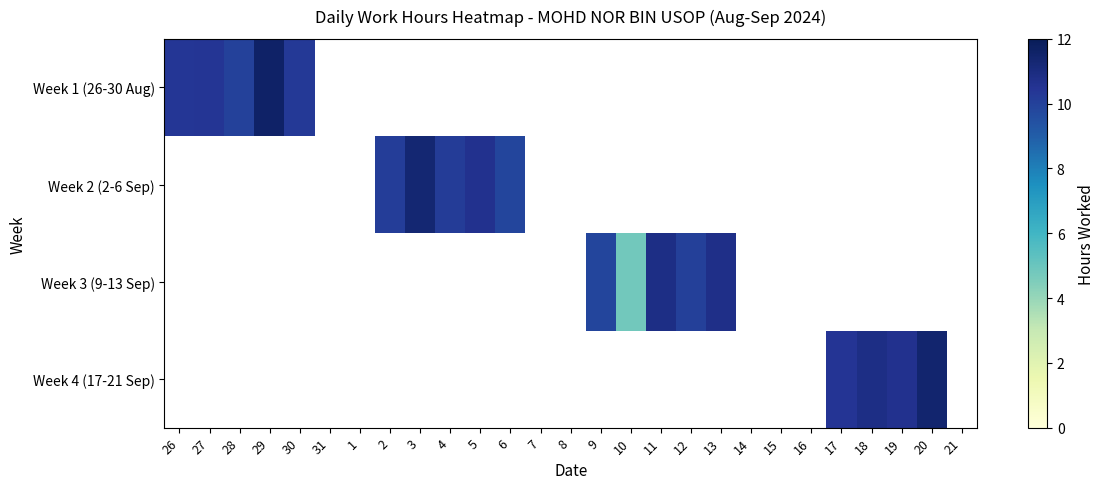

At which label does Week 2 (2-6 Sep) reach its minimum?

26